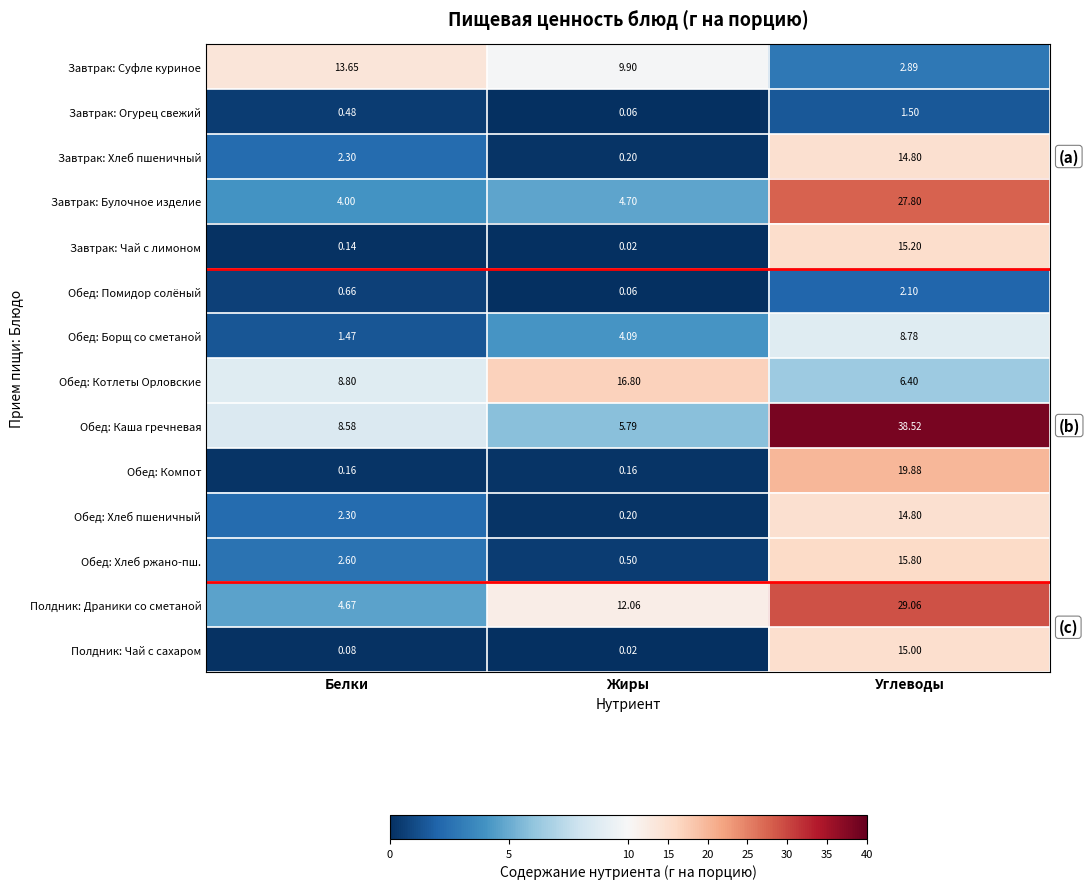

How many series are shown in this chart?

14